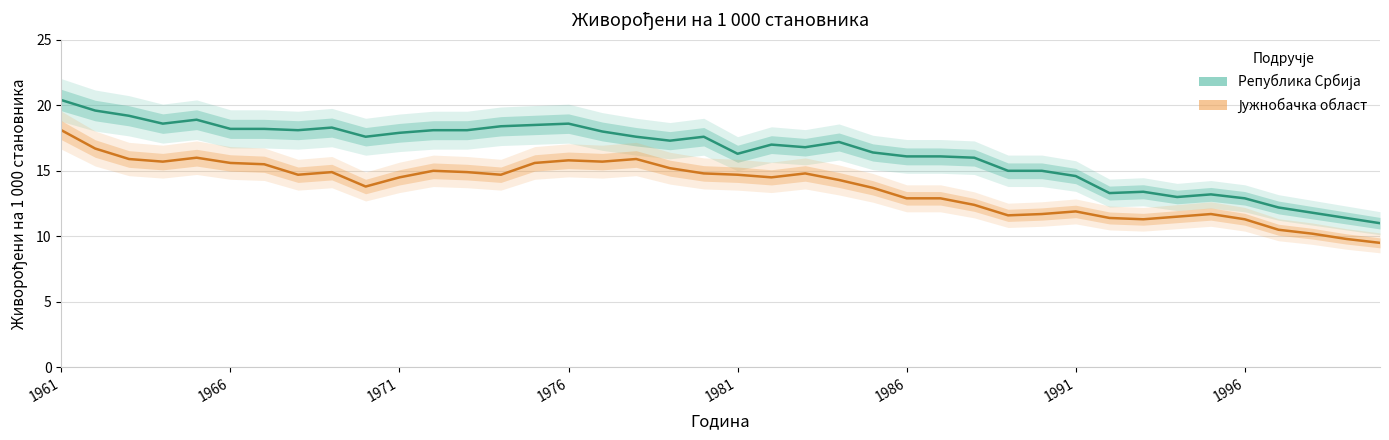

How many interior local peaks does the Јужнобачка област series have?

8